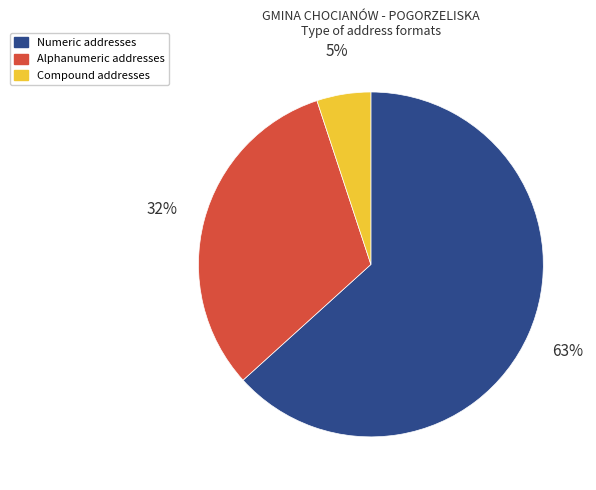

Which slice represents more than half of the pie?

Numeric addresses